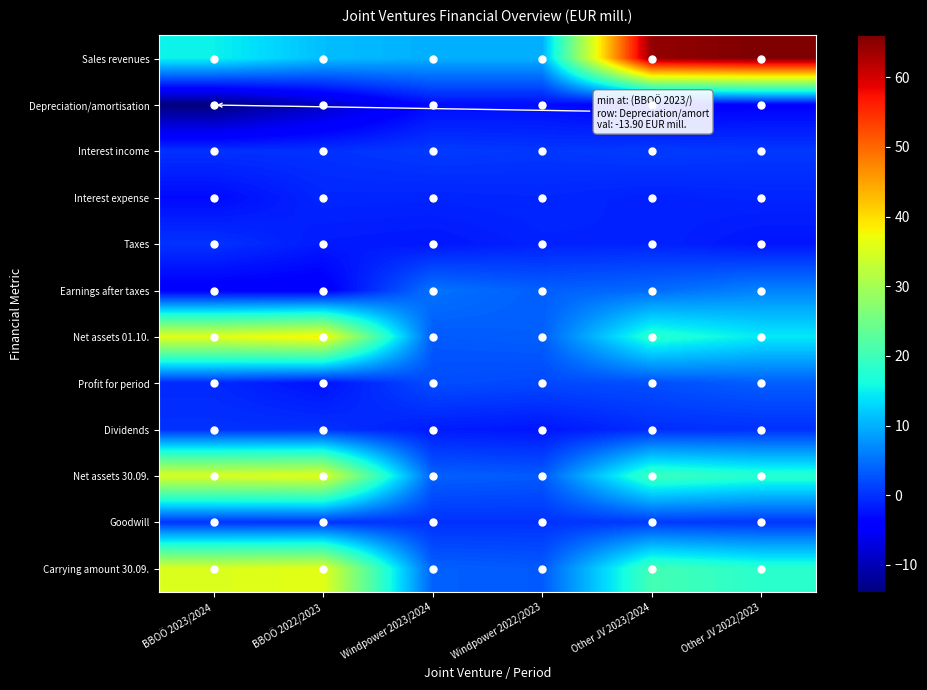

List the series in order of their peak value, lowest first.

Depreciation/amortisation, Interest expense, Dividends, Taxes, Goodwill, Interest income, Profit for period, Earnings after taxes, Net assets 30.09., Carrying amount 30.09., Net assets 01.10., Sales revenues